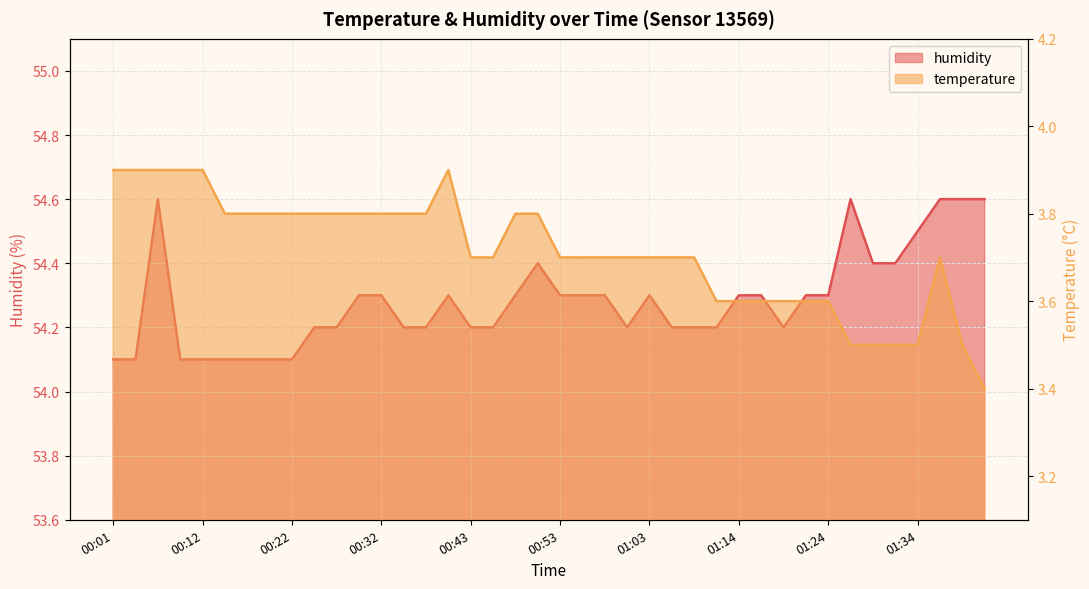

What is the lowest value of the temperature series?

3.4